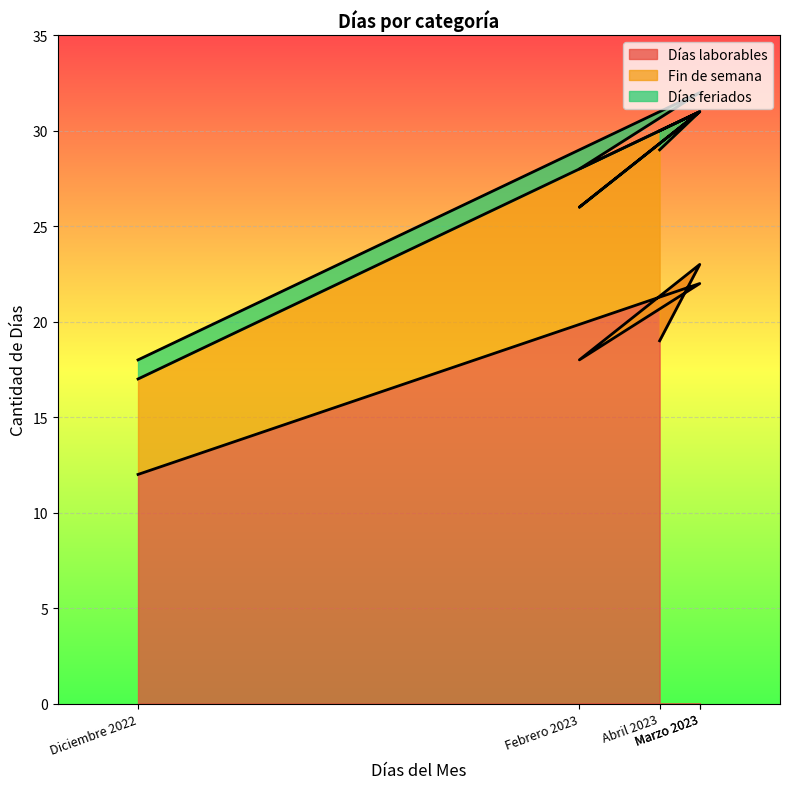

True or false: Días laborables and Fin de semana cross at least once.

False